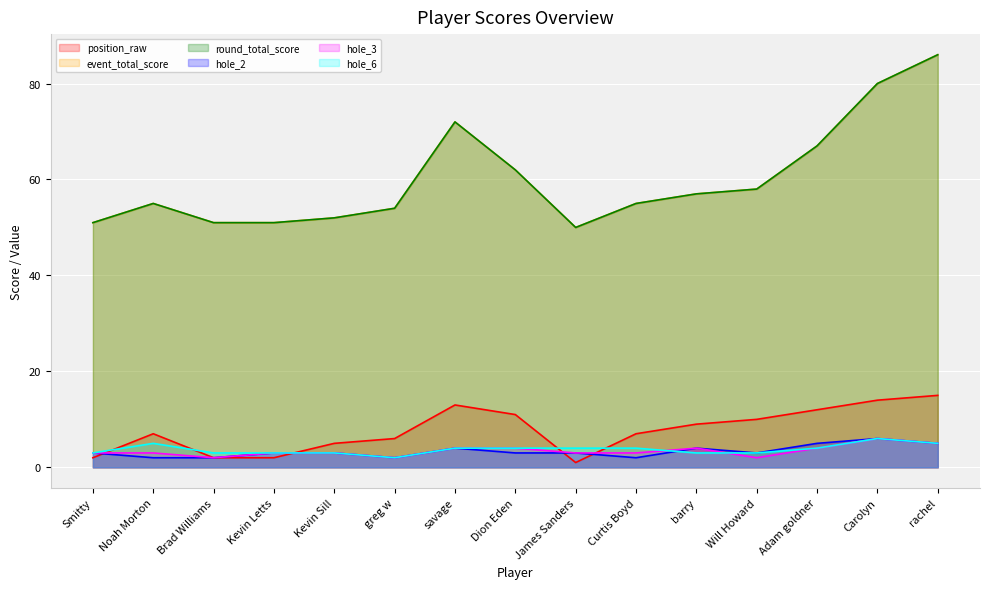

At which category does round_total_score reach its first local valley?

James Sanders